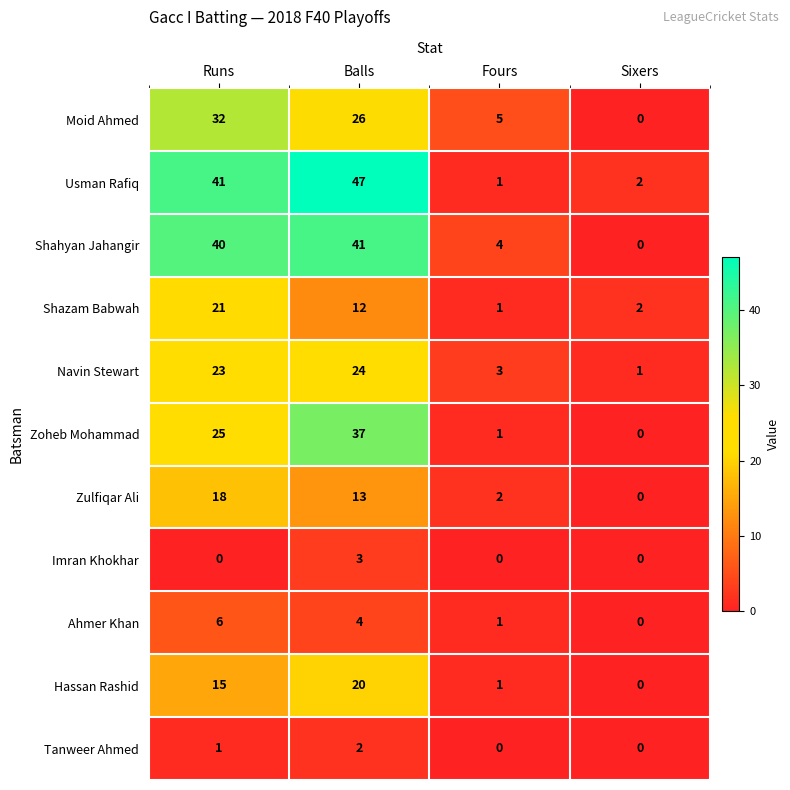

What is the total value across all series at Balls?

229